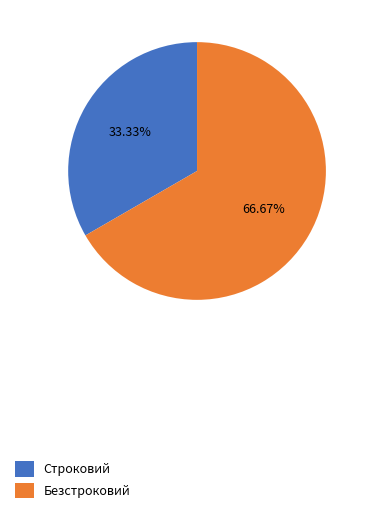

To the nearest percent, what is the combined percentage of Строковий and Безстроковий?

100%